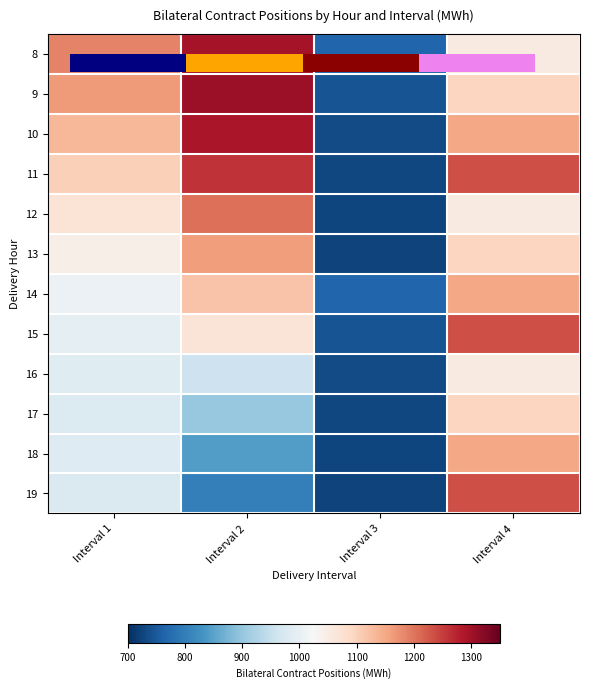

Which category has the lowest value across all series?

Interval 3